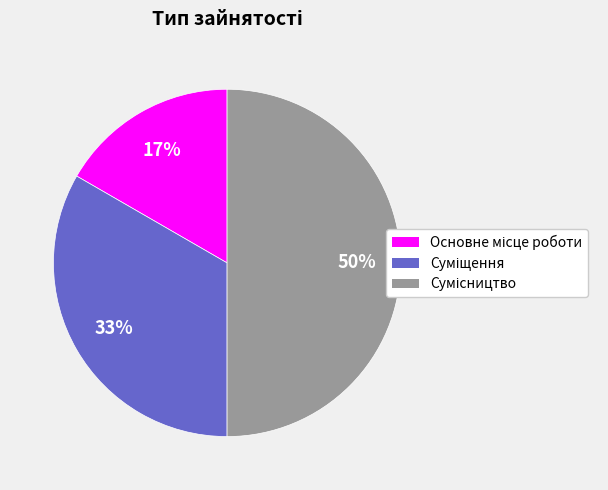

To the nearest percent, what is the difference between the largest and smallest slice percentages?

33%